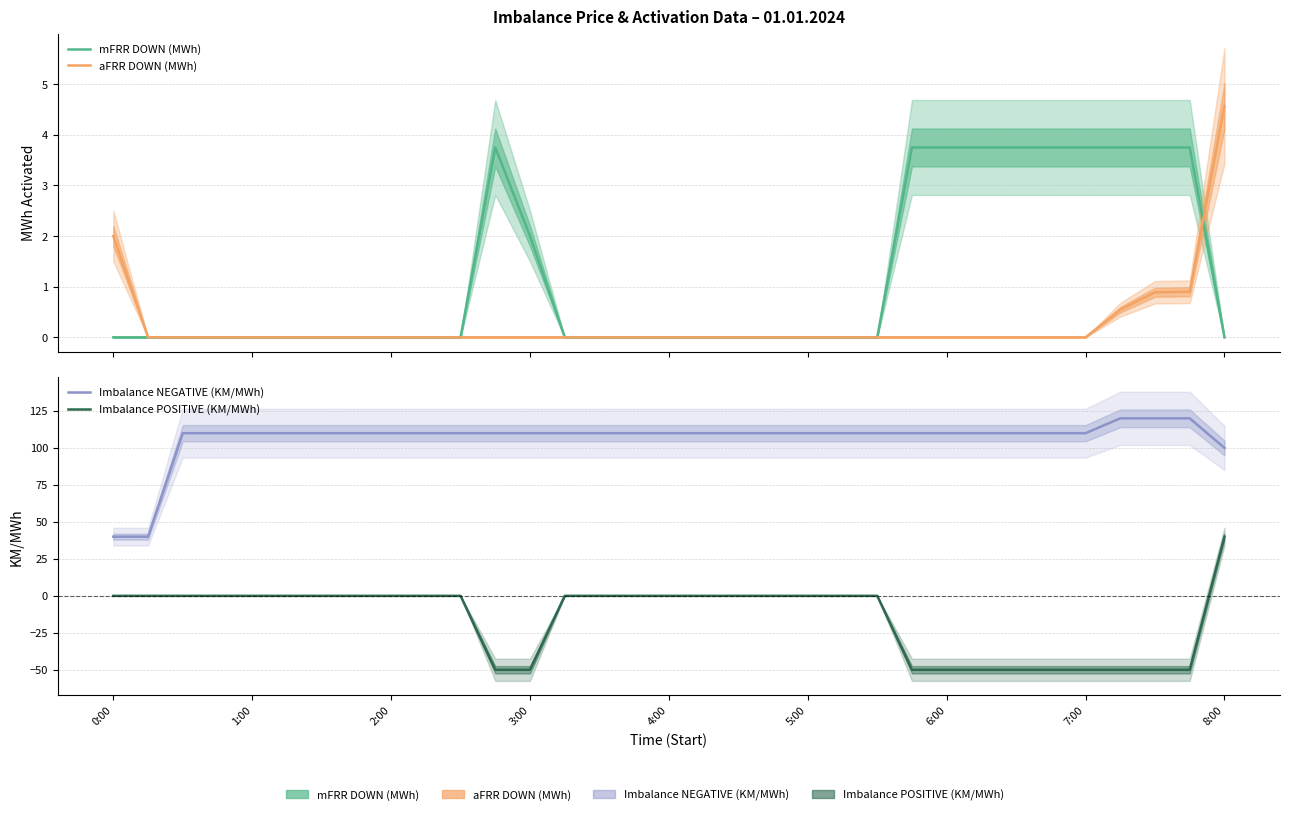

The aFRR DOWN (MWh) series shows 0.0 at 17. True or false?

True